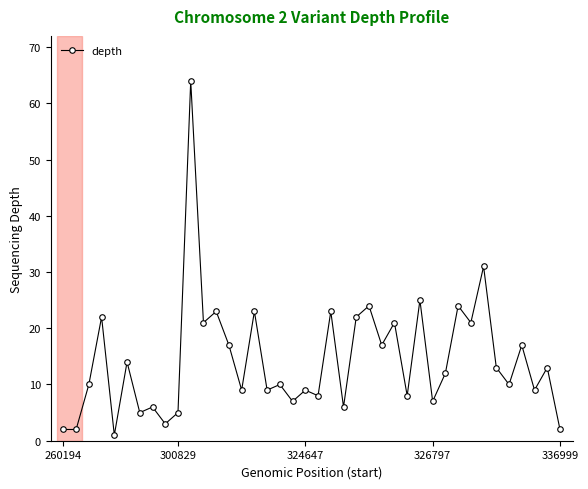

Reading right to left, list all the values displayed in this chart.

2	13	9	17	10	13	31	21	24	12	7	25	8	21	17	24	22	6	23	8	9	7	10	9	23	9	17	23	21	64	5	3	6	5	14	1	22	10	2	2